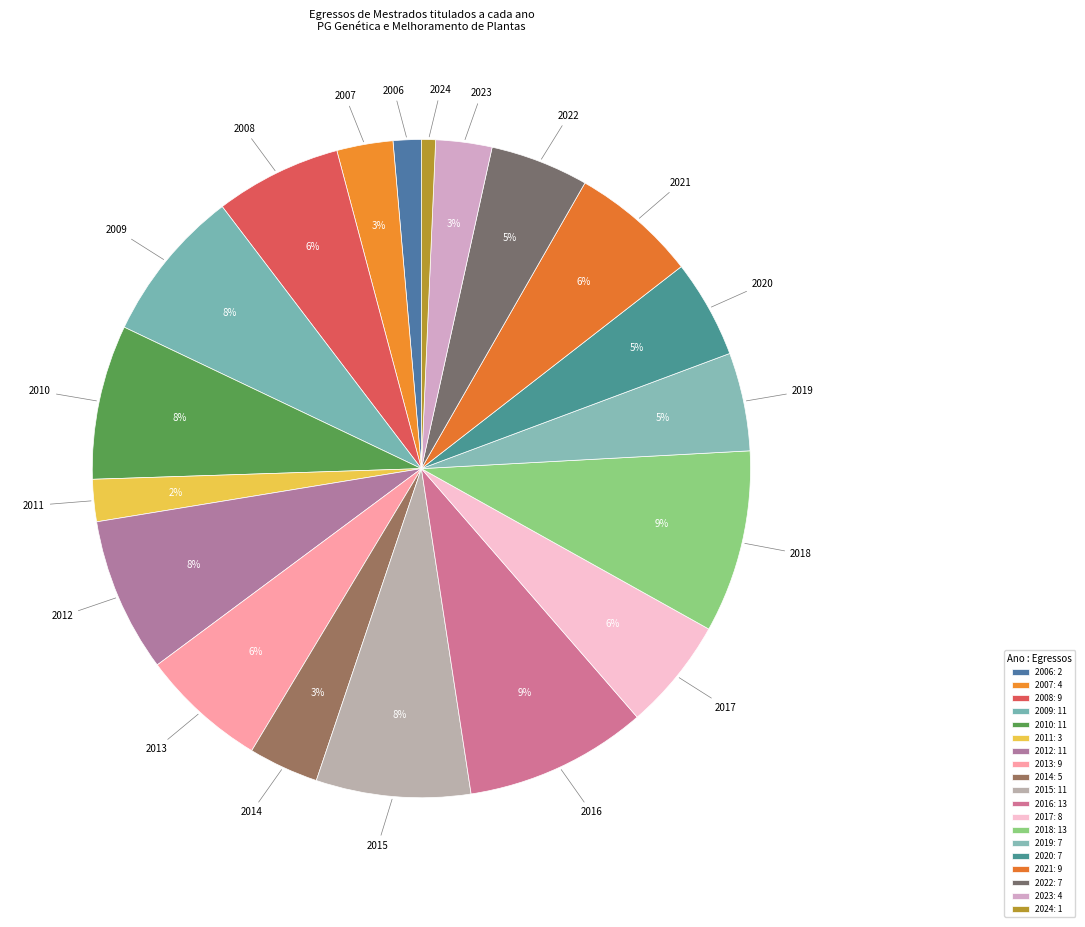

Does 2011 represent more than half of the total?

No